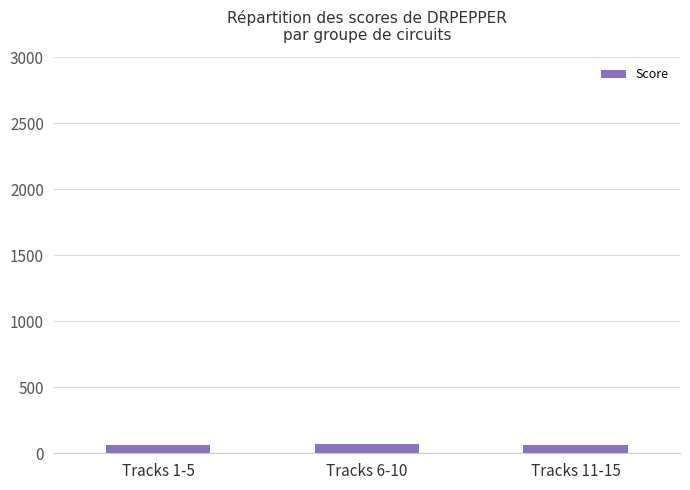

What is the ratio of the value at Tracks 11-15 to the value at Tracks 6-10?

0.9